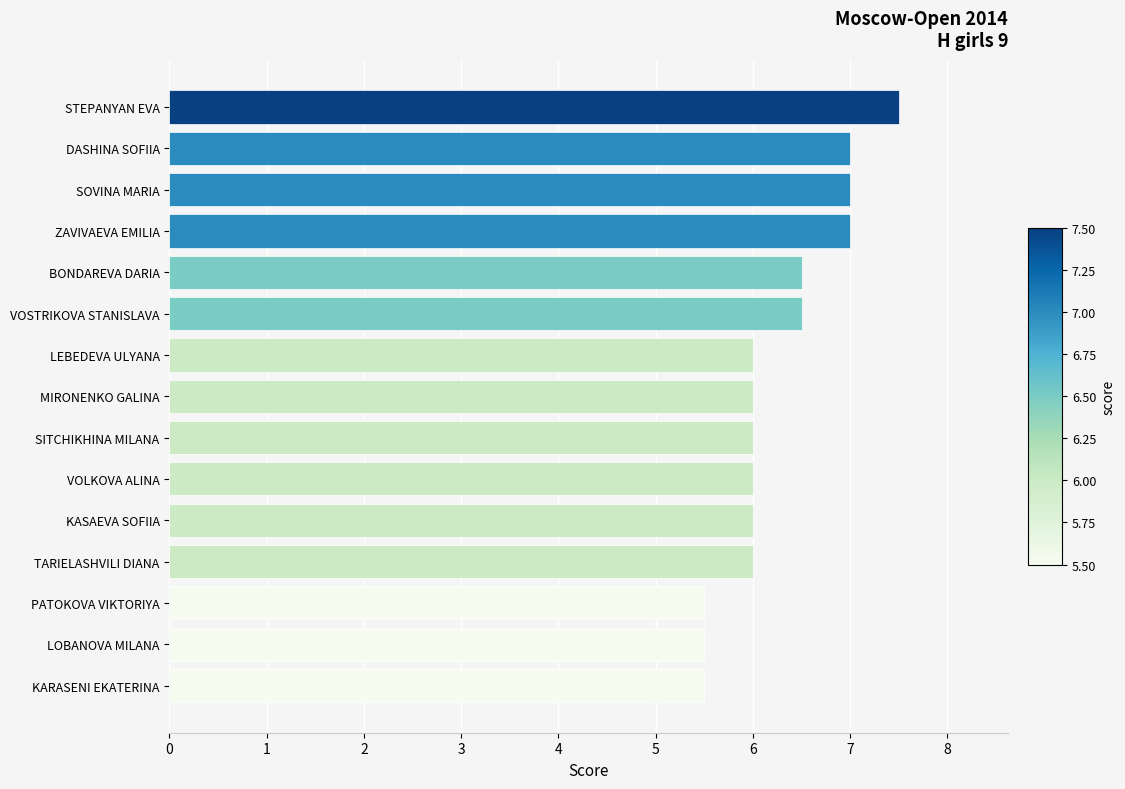

What is the greatest value displayed?

7.5